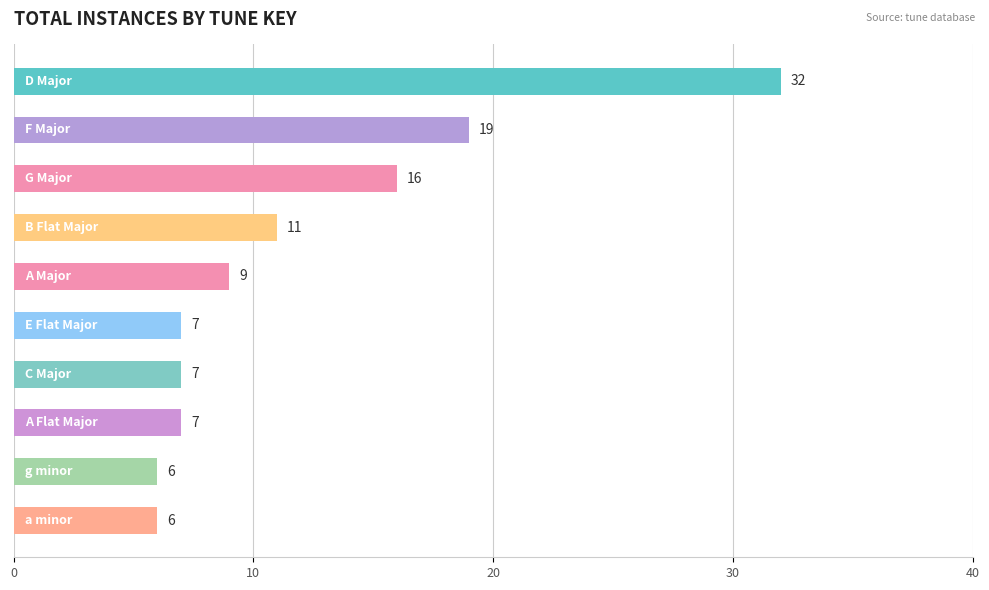

What is the greatest value displayed?

32